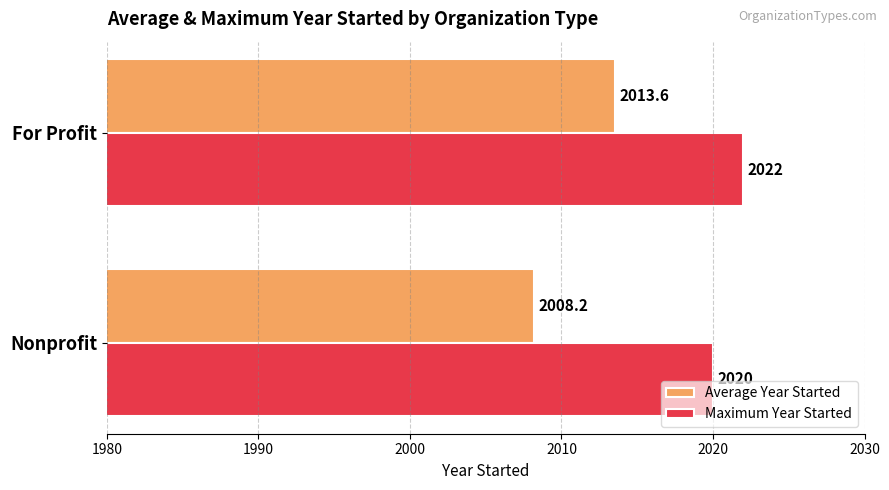

At which category does the chart reach its peak across all series?

For Profit